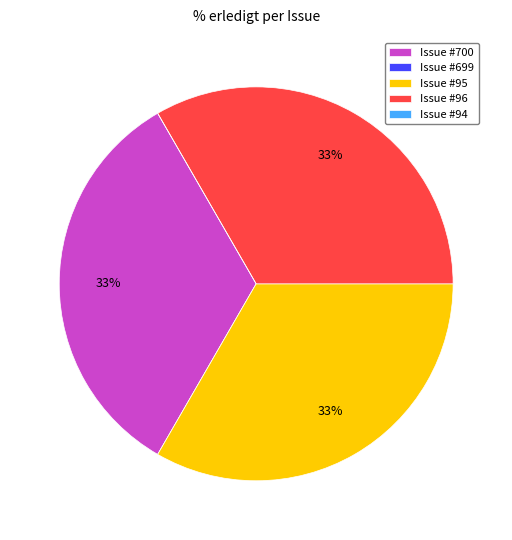

What is the ratio of the value at Issue #96 to the value at Issue #95?

1.0